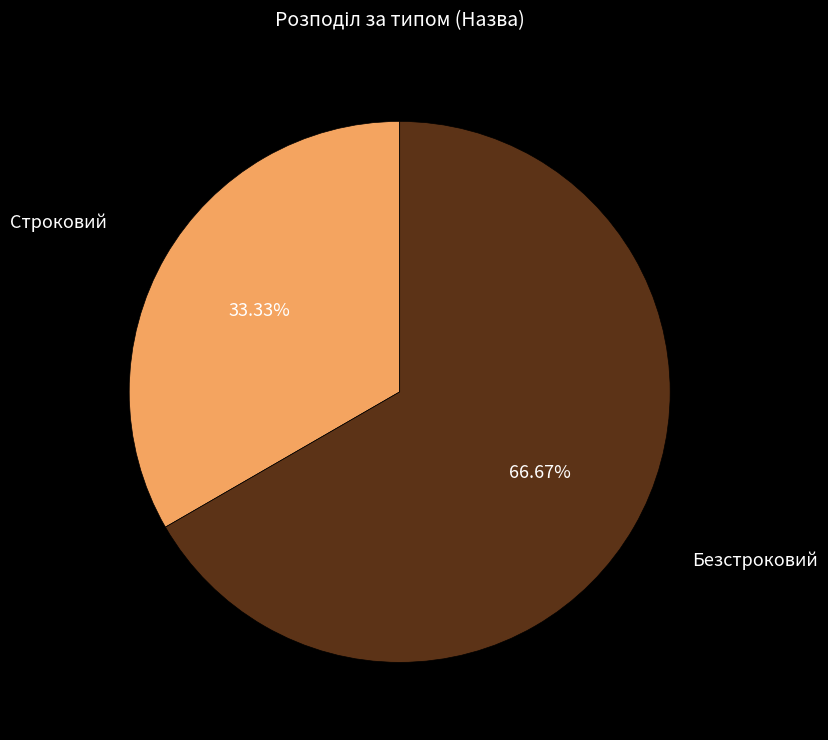

Is there a majority slice in this chart?

Yes